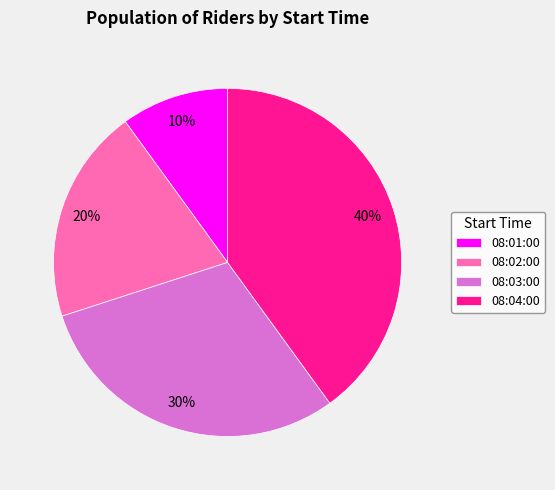

Does 08:03:00 represent more than half of the total?

No